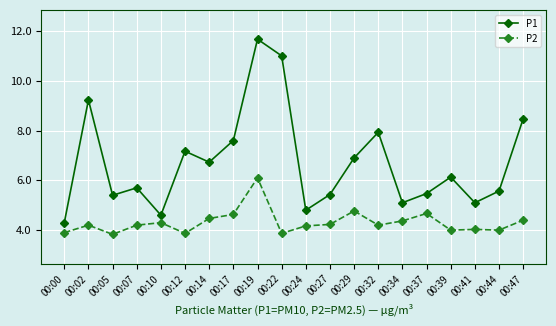

Is it true that P2 equals 4.3 at 00:10?

True